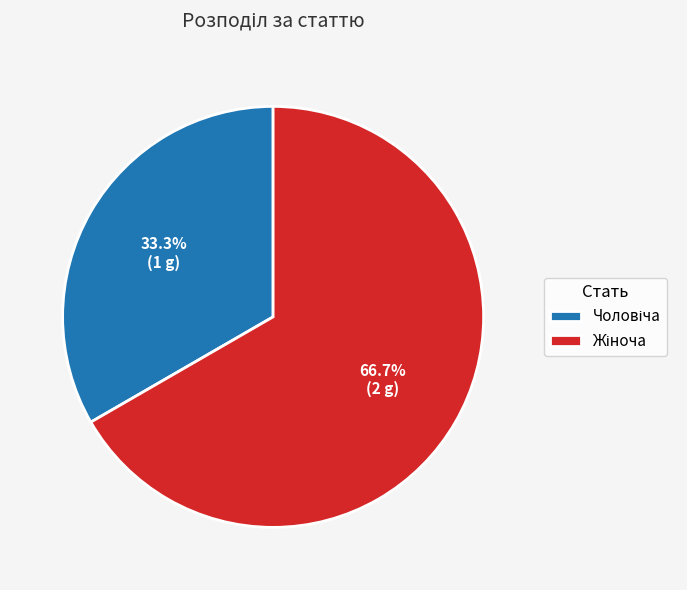

Is there any slice that represents more than half of the pie?

Yes